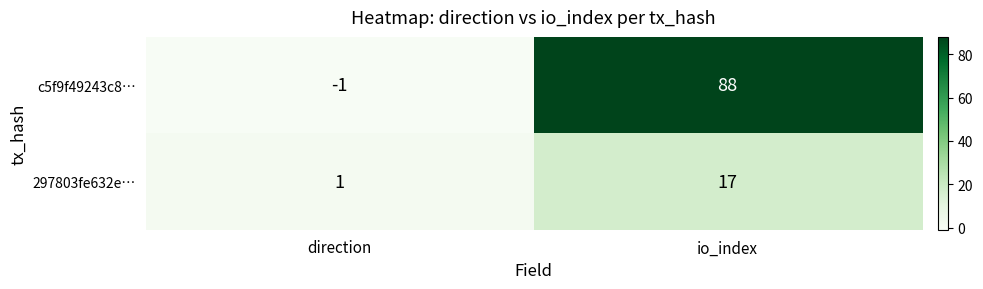

How many series are shown in this chart?

2